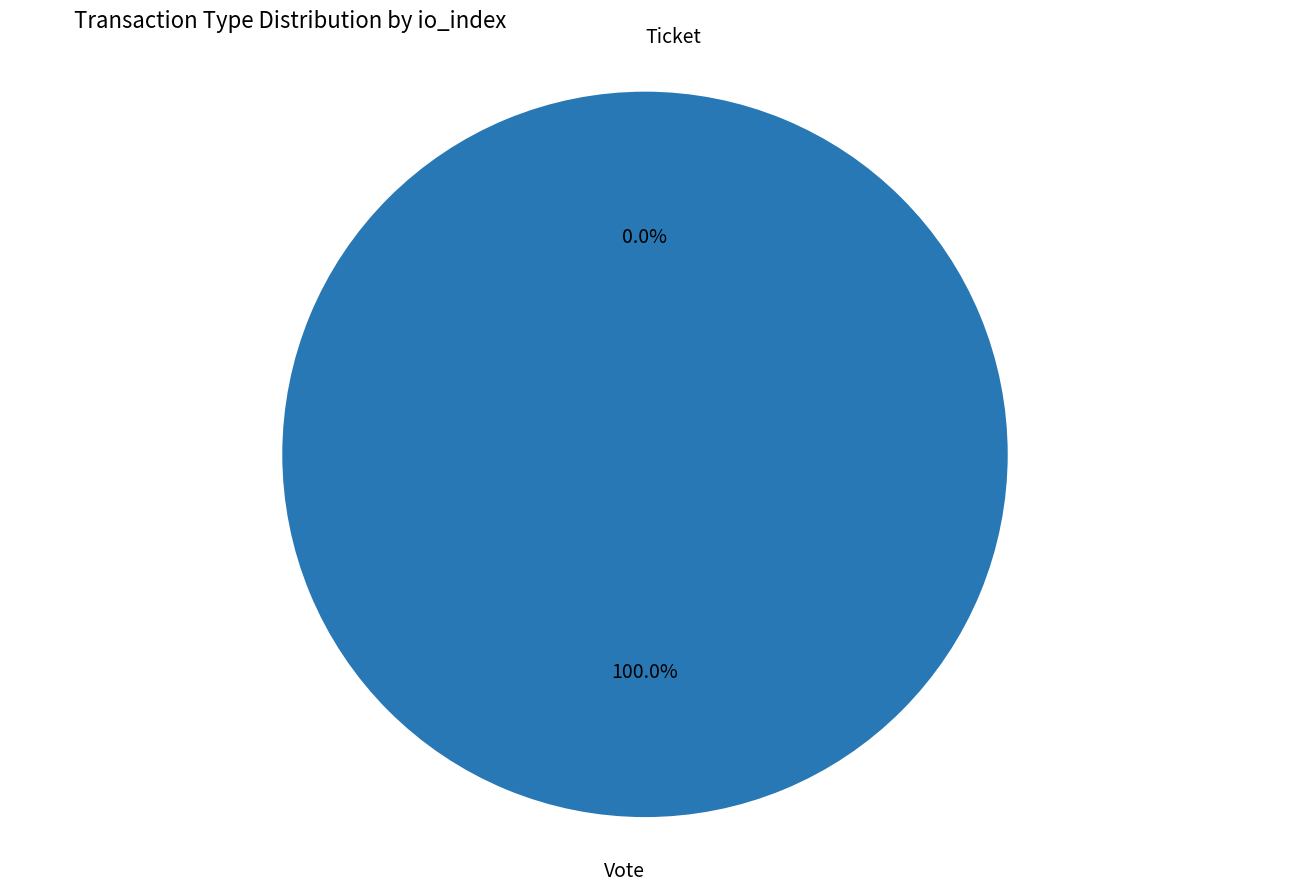

Rank the categories by value from highest to lowest.

Vote, Ticket